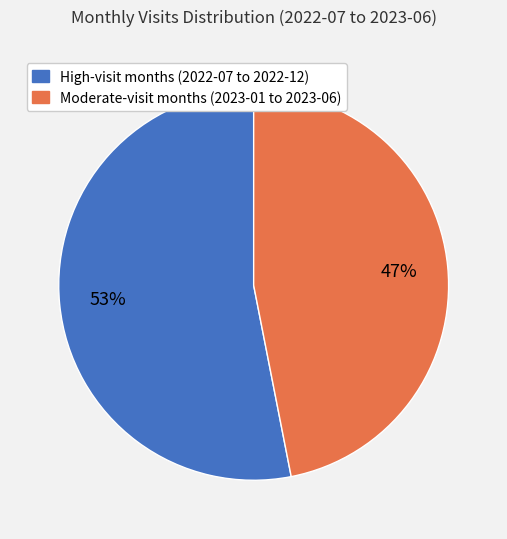

How many slices are in this pie chart?

2